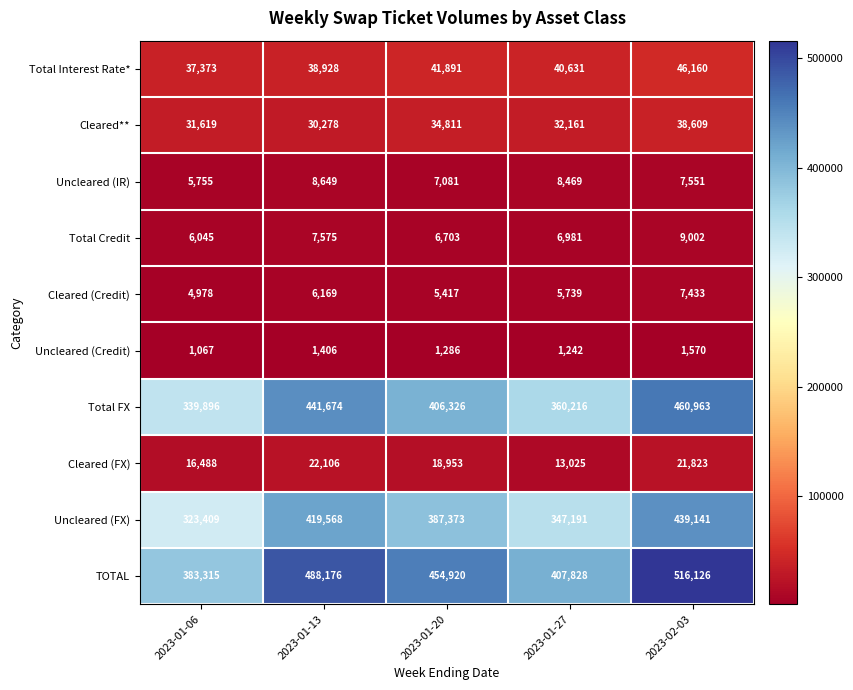

At which category is the sum across all series the highest?

2023-02-03